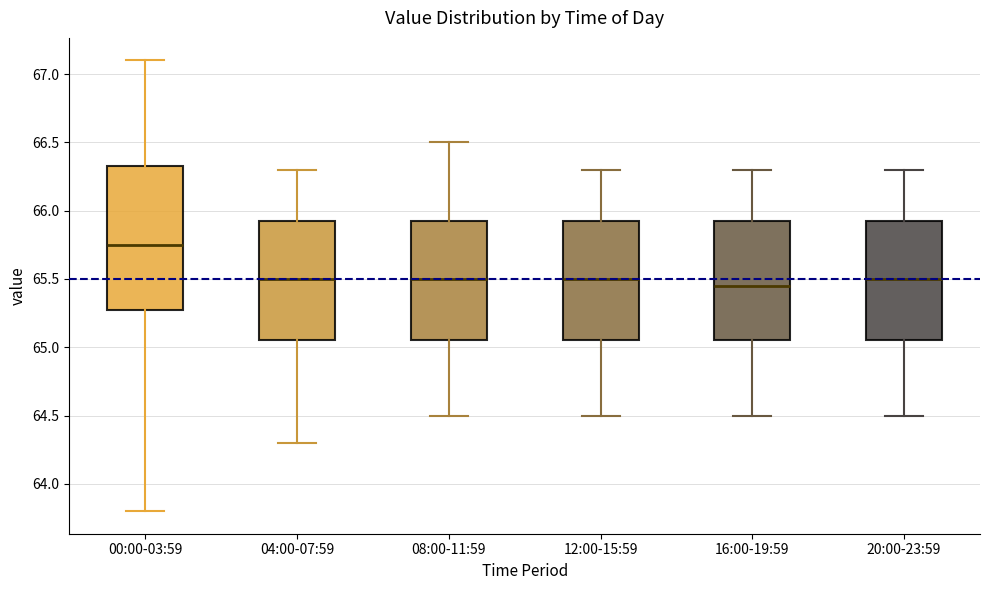

Reading left to right, transcribe this box plot: for each box, give where its median line is, the range the box spans, and where its two whiskers end, as read against the y-axis. The values are not printed on the chart, so give them approximately, as read against the axis.

00:00-03:59: median 65.75, box 65.30 to 66.35, whiskers 63.80 to 67.10
04:00-07:59: median 65.50, box 65.05 to 65.95, whiskers 64.30 to 66.30
08:00-11:59: median 65.50, box 65.05 to 65.95, whiskers 64.50 to 66.50
12:00-15:59: median 65.50, box 65.05 to 65.95, whiskers 64.50 to 66.30
16:00-19:59: median 65.45, box 65.05 to 65.95, whiskers 64.50 to 66.30
20:00-23:59: median 65.50, box 65.05 to 65.95, whiskers 64.50 to 66.30